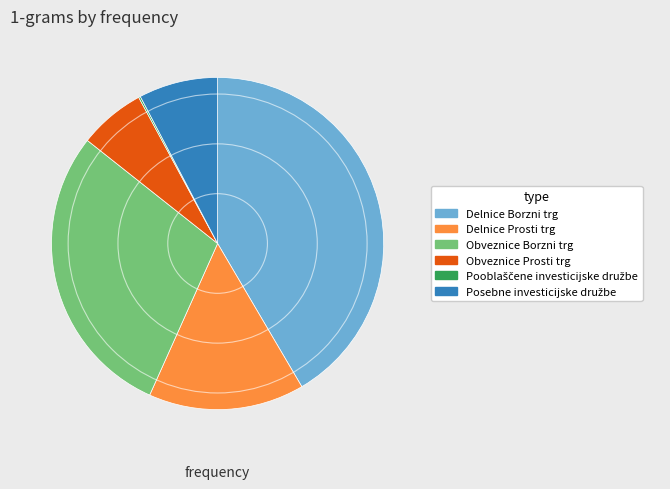

True or false: Delnice Borzni trg accounts for 50% of the total.

False